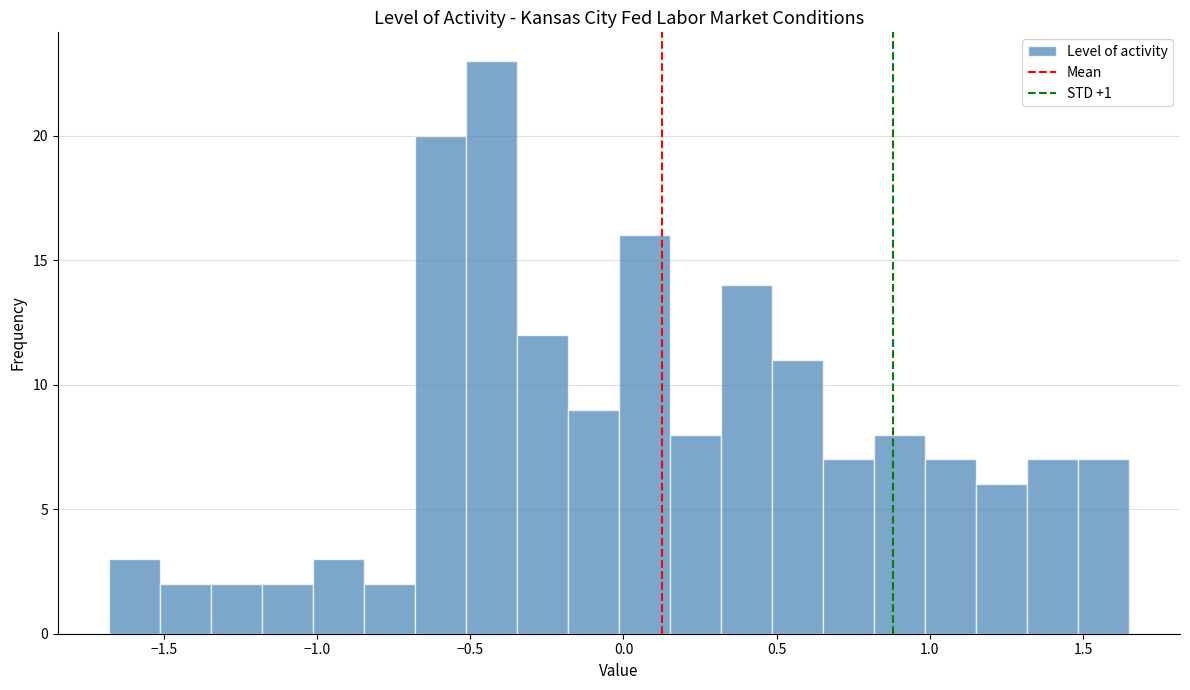

Around what value on the x-axis is the tallest bar? Give the approximate position of its centre, as read against the axis.

-0.45